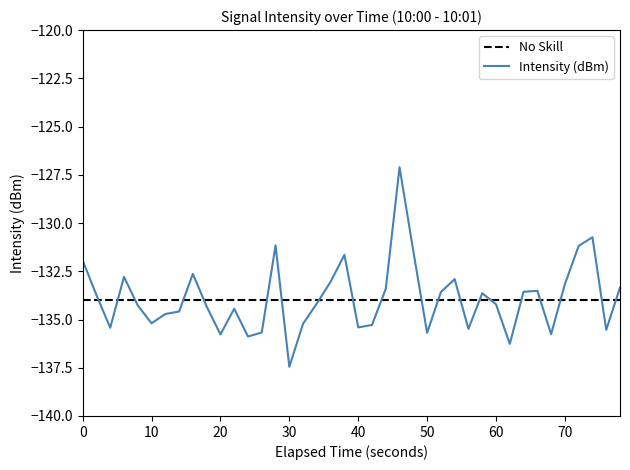

Rank the series by their maximum value, from highest to lowest.

Intensity (dBm), No Skill